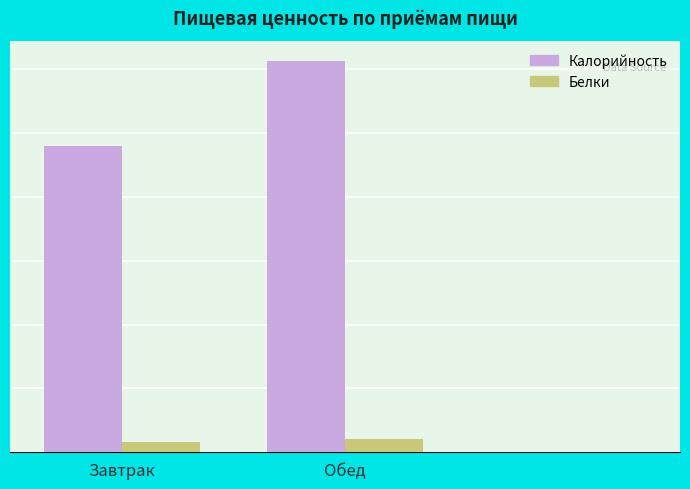

Does the chart contain stacked bars?

No